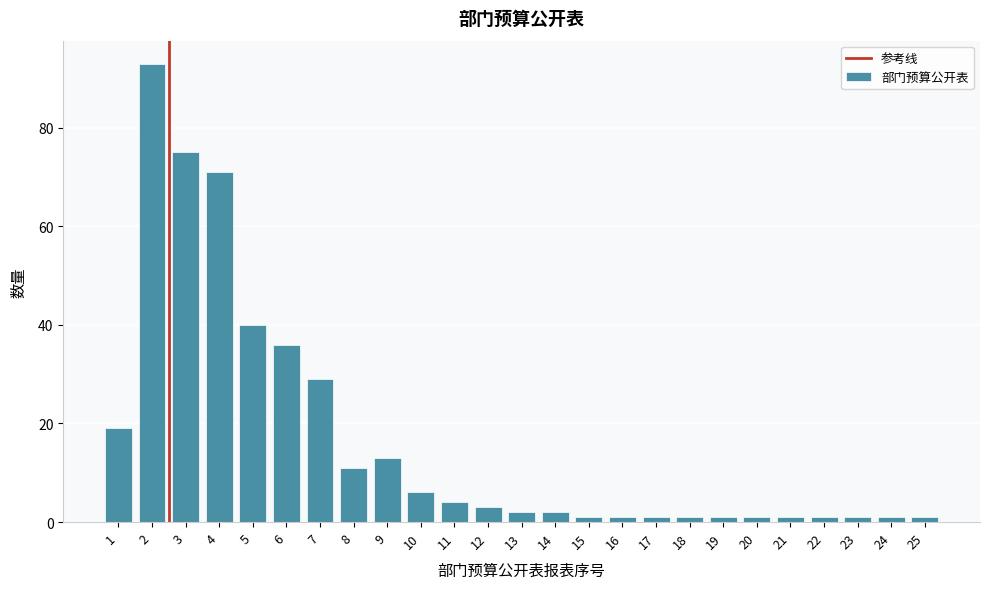

Reading right to left, transcribe all the data shown in this chart.

1	1	1	1	1	1	1	1	1	1	1	2	2	3	4	6	13	11	29	36	40	71	75	93	19